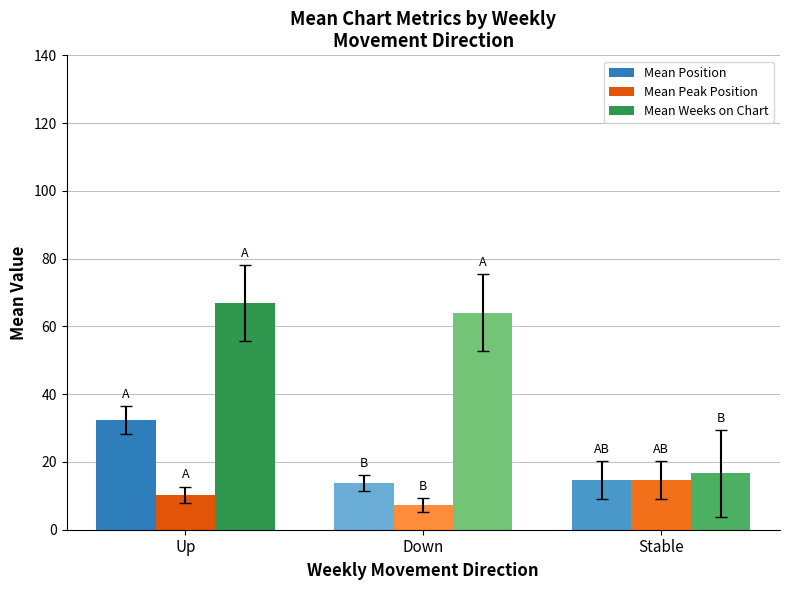

At which category is the sum across all series the highest?

Up